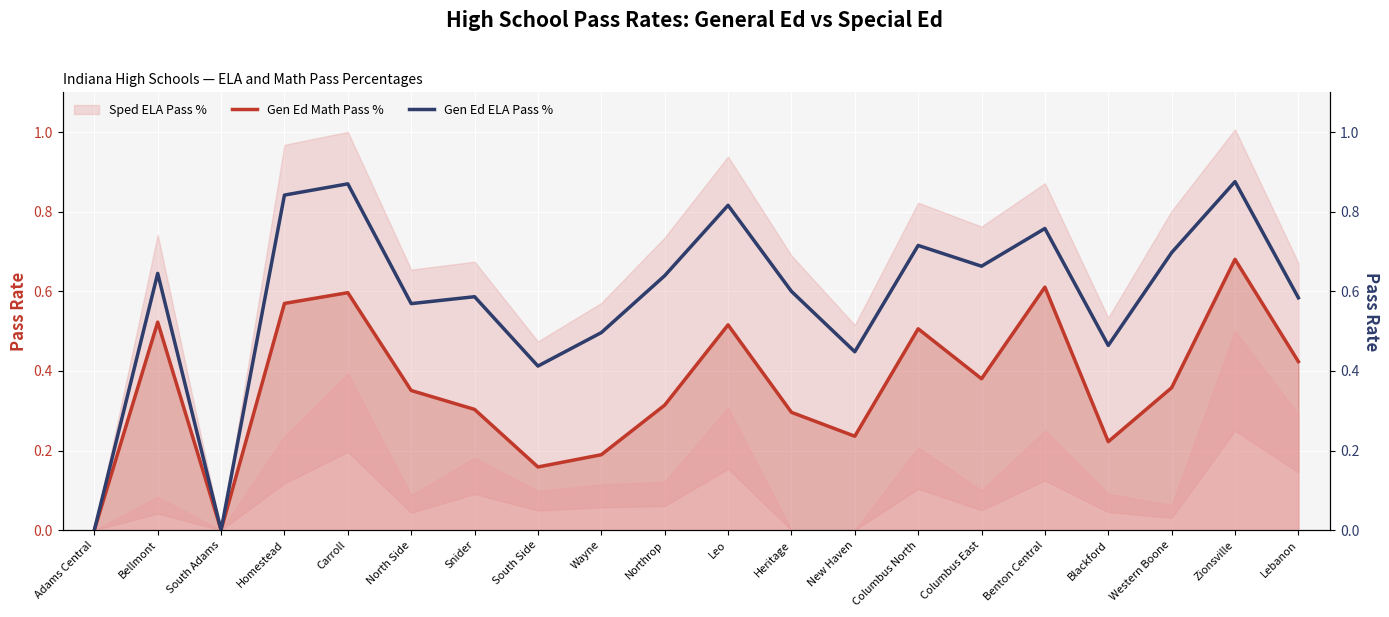

What position from the left is Adams Central?

1